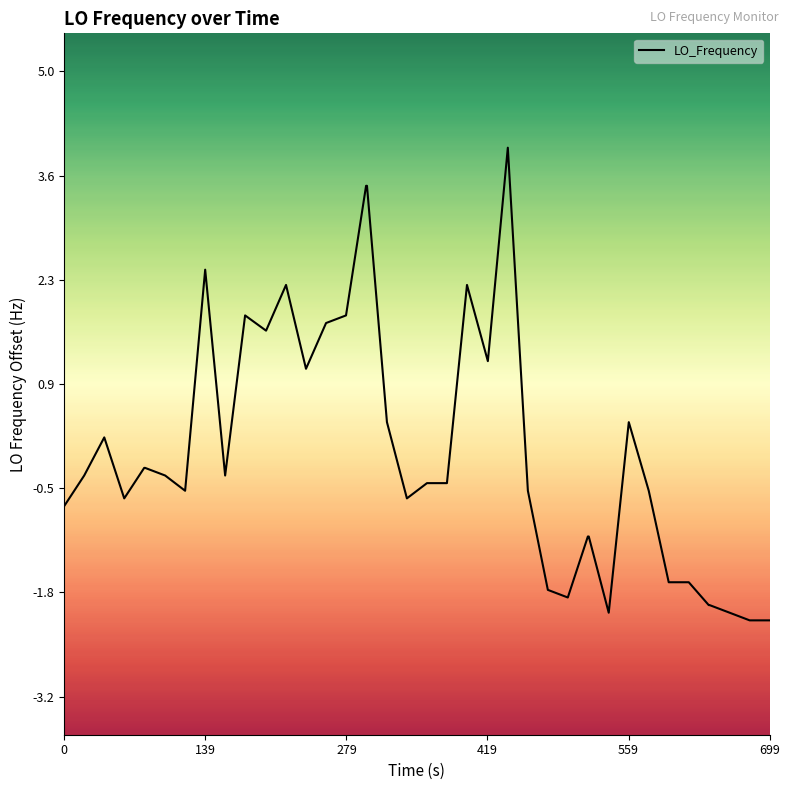

What is the minimum value shown in the chart?

-2.2